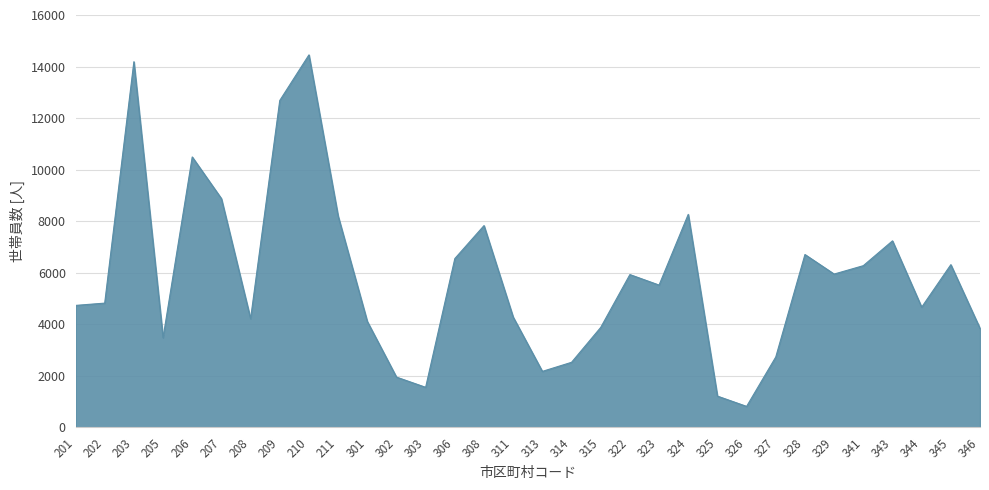

What is the difference between the values at 343 and 311?

2957